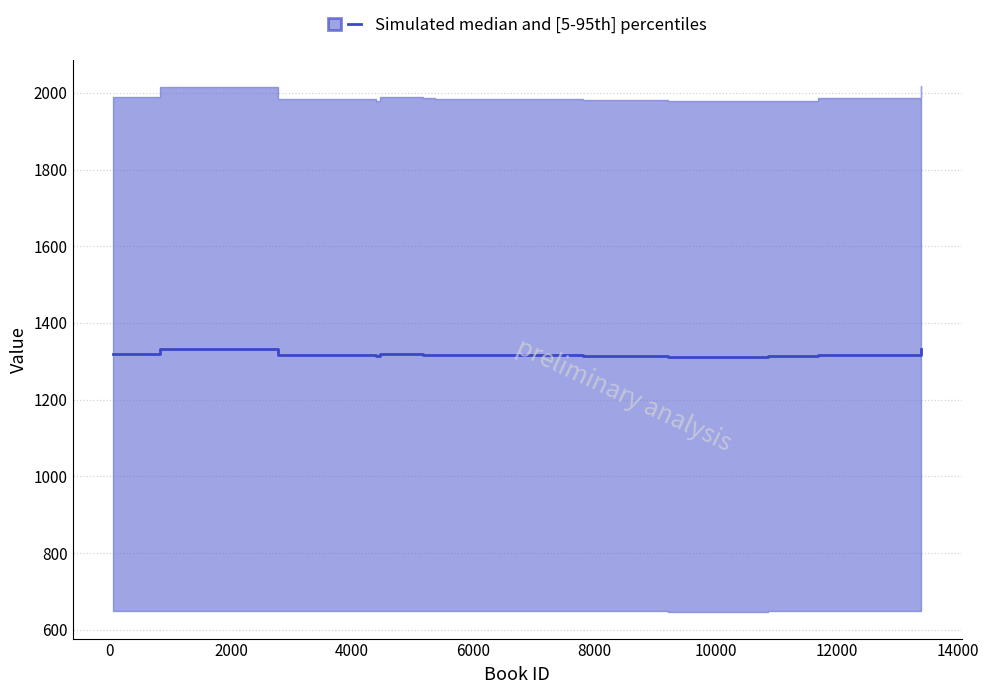

How many data points does each series have?

14